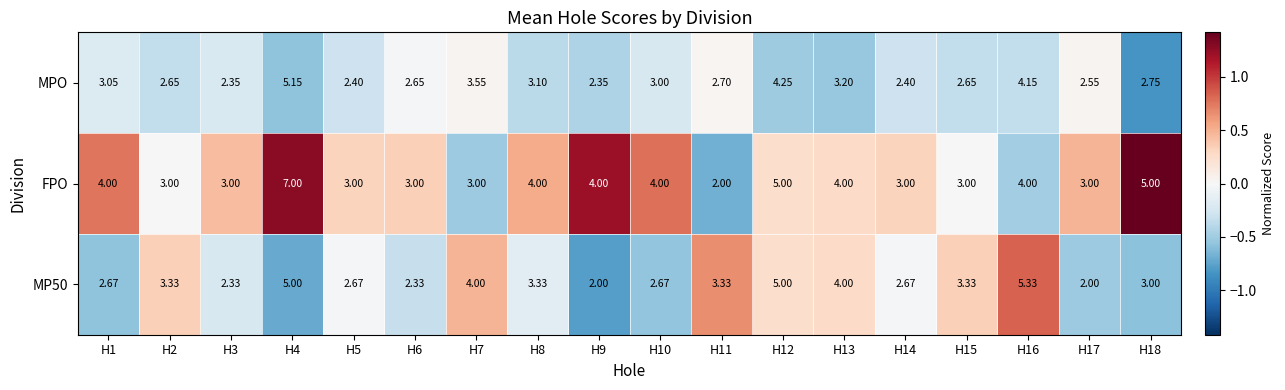

Is the value of MP50 at H7 greater than the value of FPO at H7?

Yes